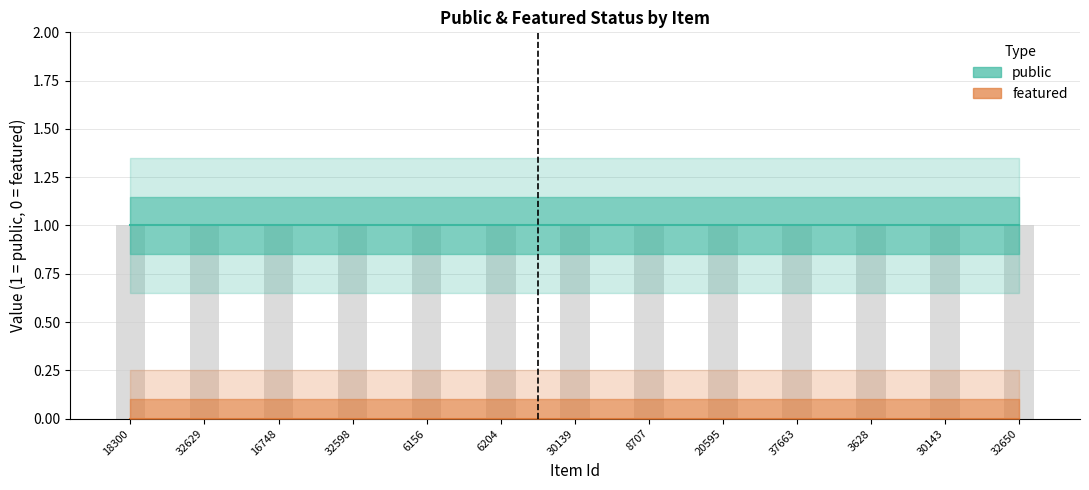

What is the total value across all series at 30143?

1